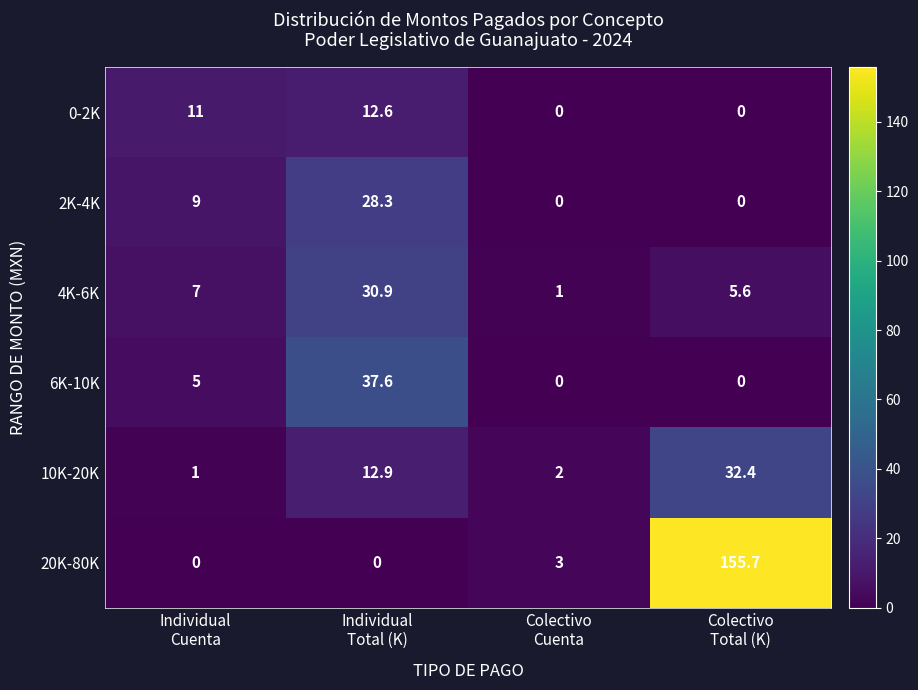

Which series has the largest total across all categories?

20K-80K